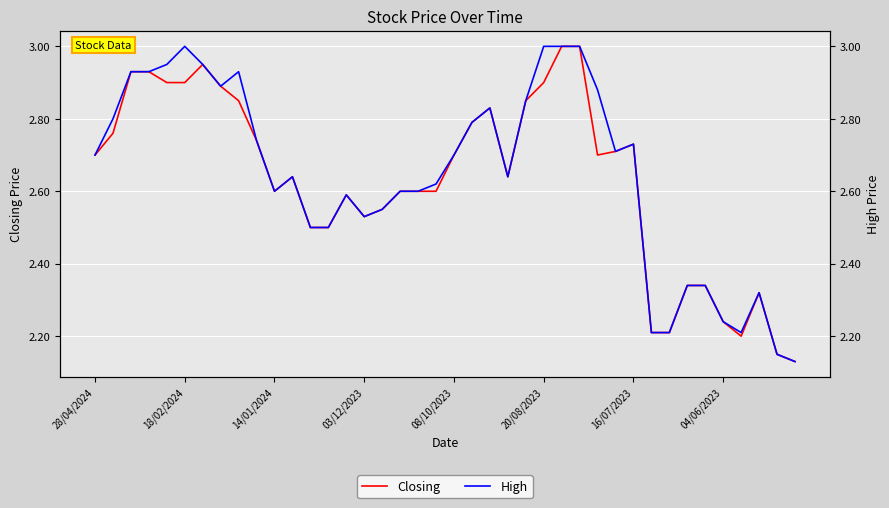

How many series are shown in this chart?

2